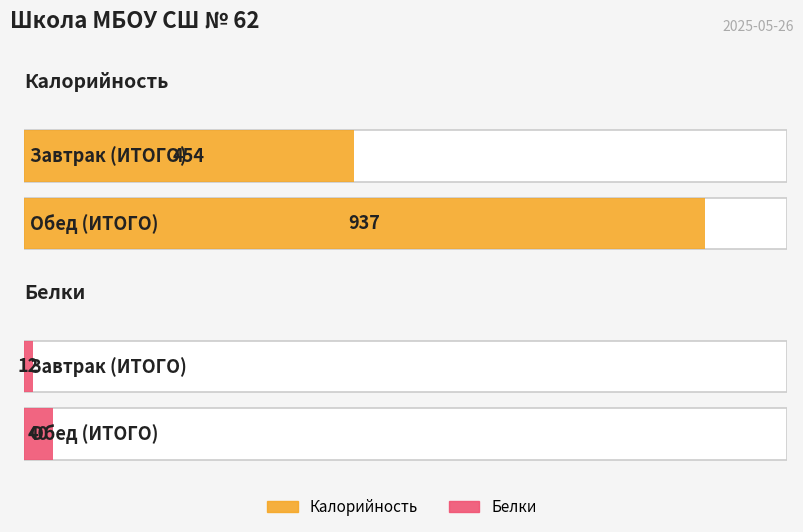

What is the difference between the maximum and minimum values in the Белки series?

28